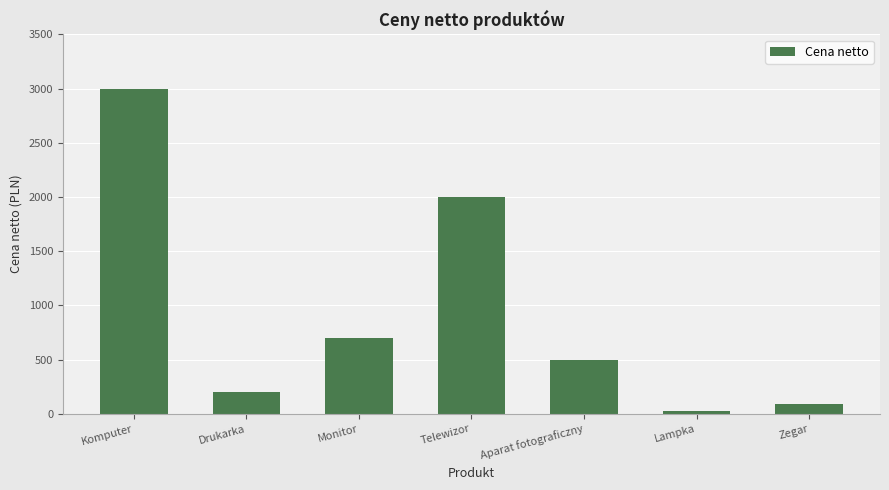

What is the change in value from Drukarka to Aparat fotograficzny?

+300